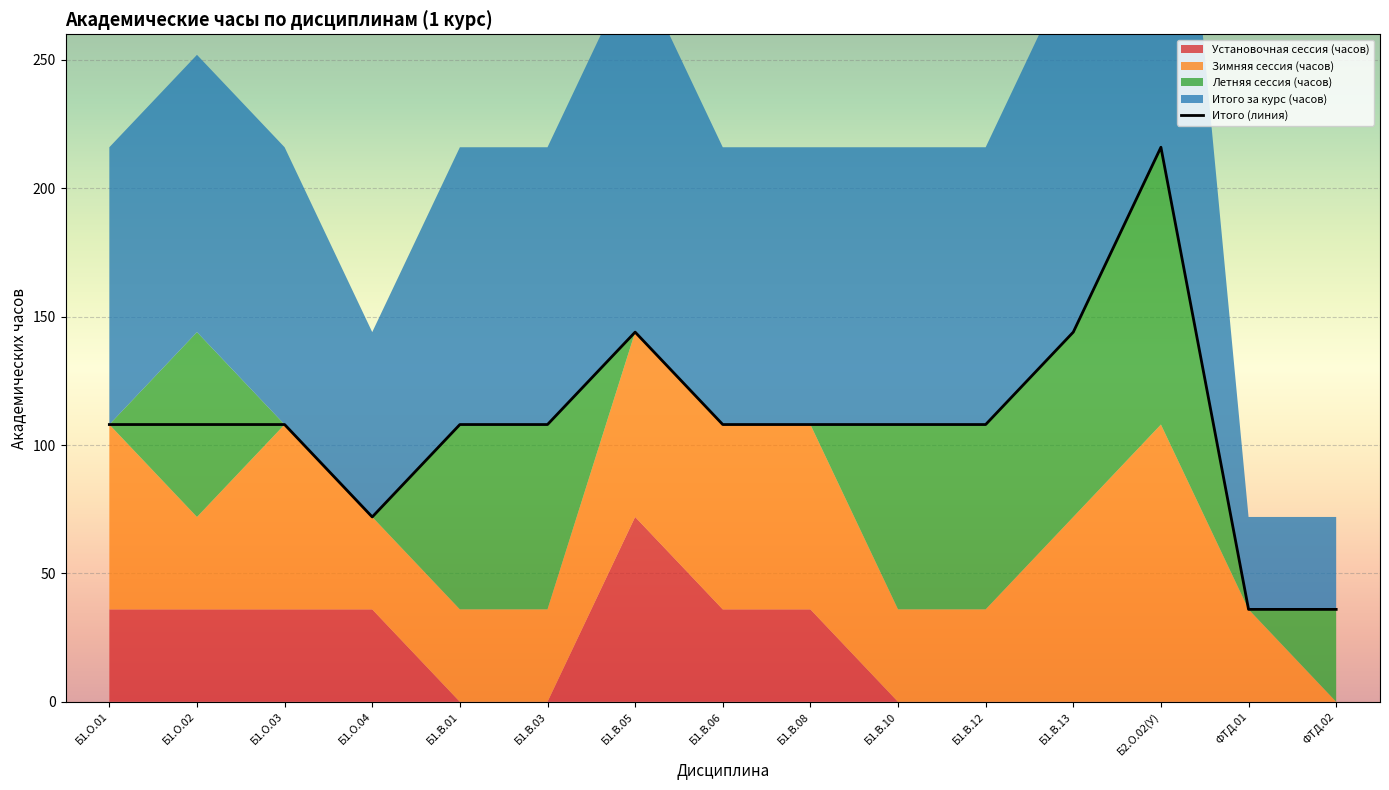

What is the lowest value of the Итого (линия) series?

36